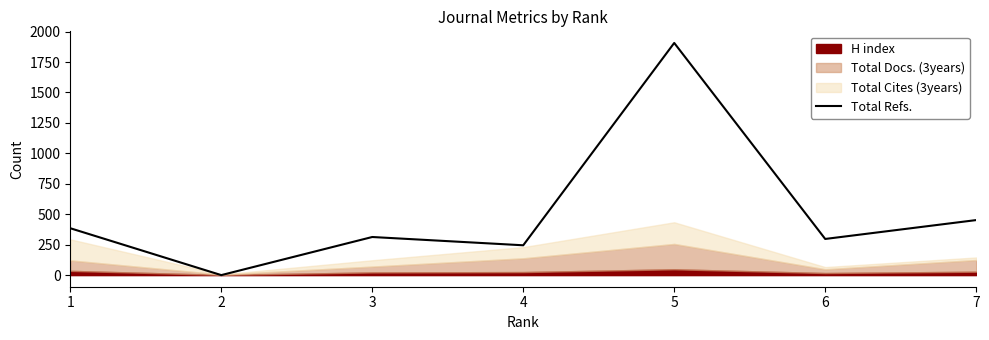

The value of Total Refs. at 7 is 163. True or false?

False